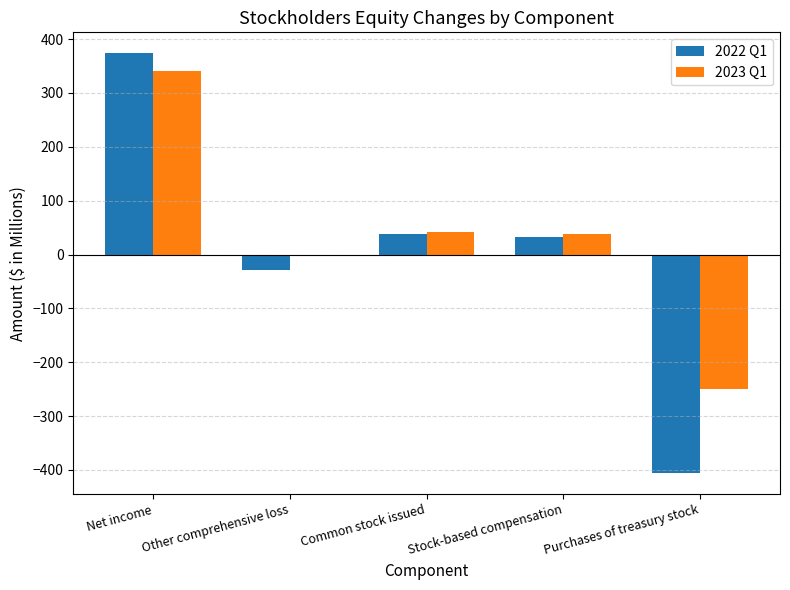

The value of 2022 Q1 at Net income is 257.4. True or false?

False